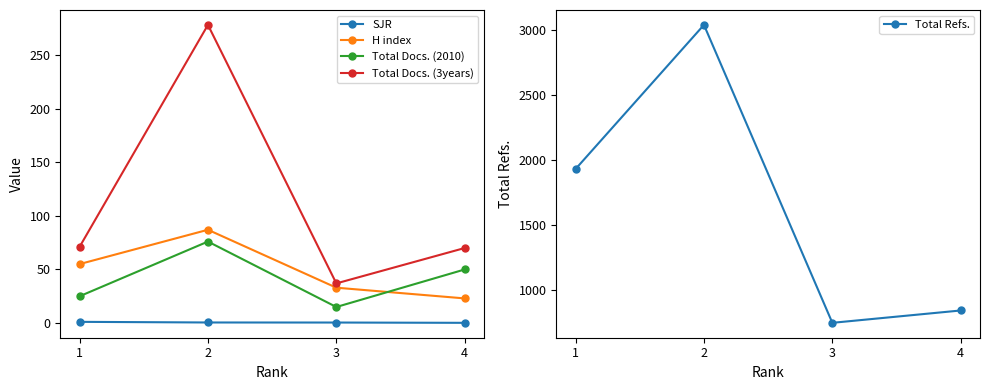

Which series has the largest total across all categories?

Total Refs.